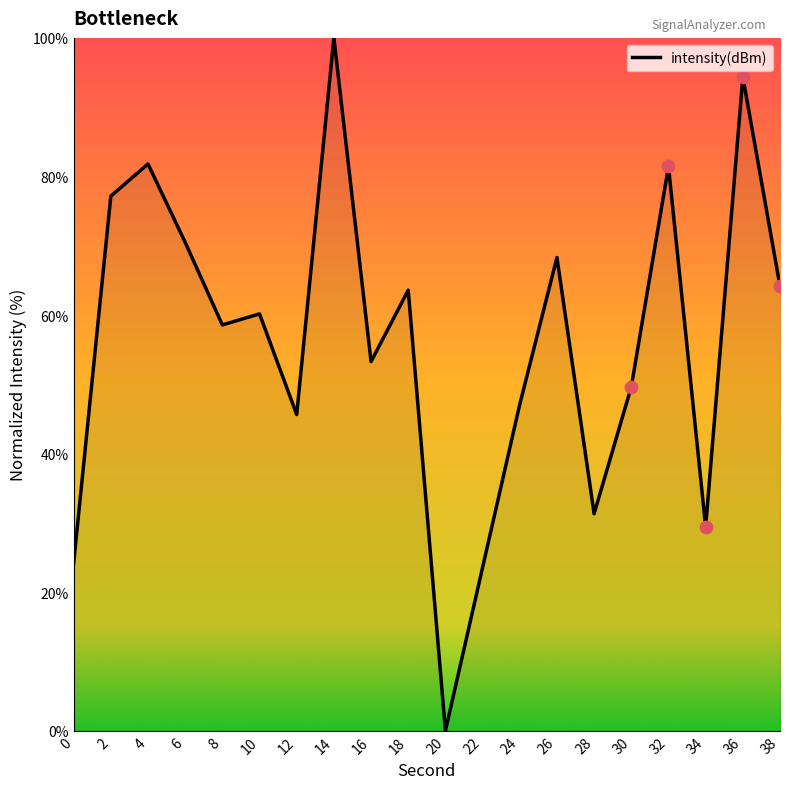

What is the ratio of the value at 10 to the value at 4?

0.7